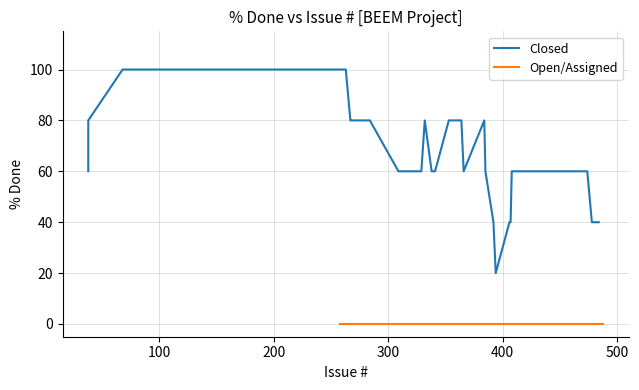

Which series changed the most between 38 and 261?

Closed